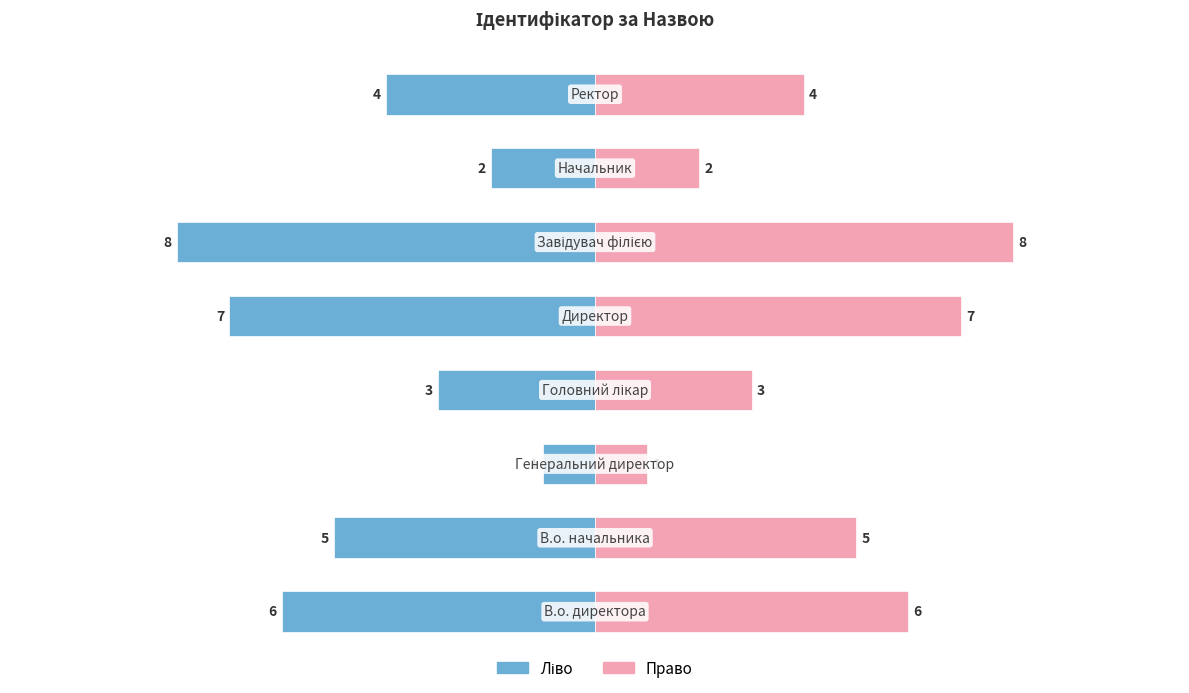

Count the number of data series in this chart.

2